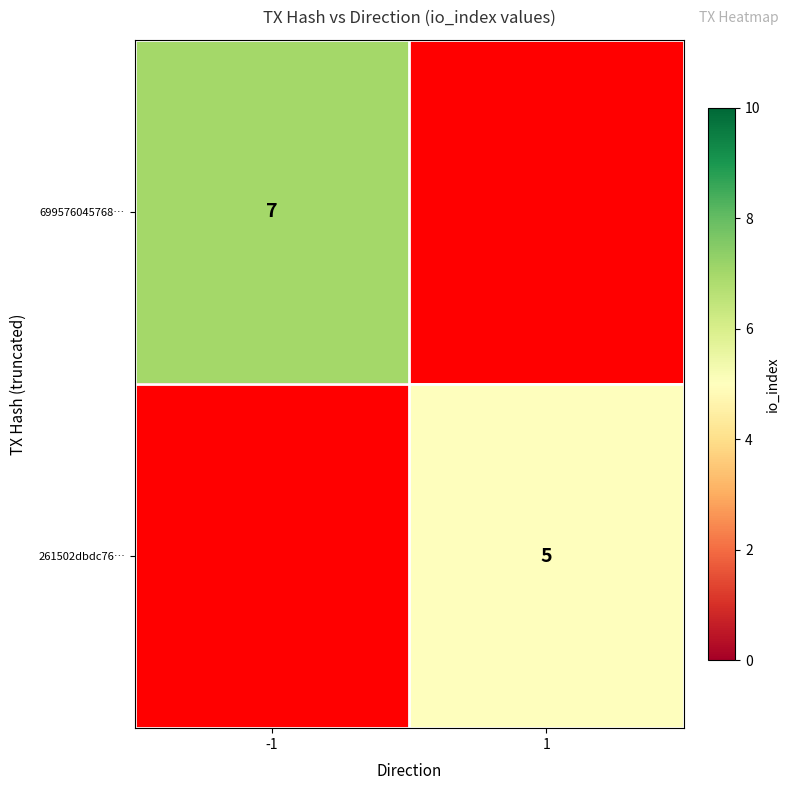

What is the maximum value shown in the chart?

7.0